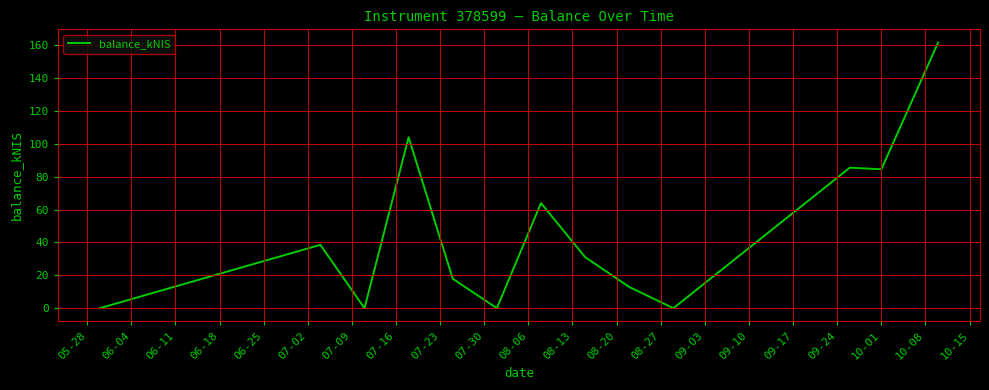

What is the maximum value shown in the chart?

161.6